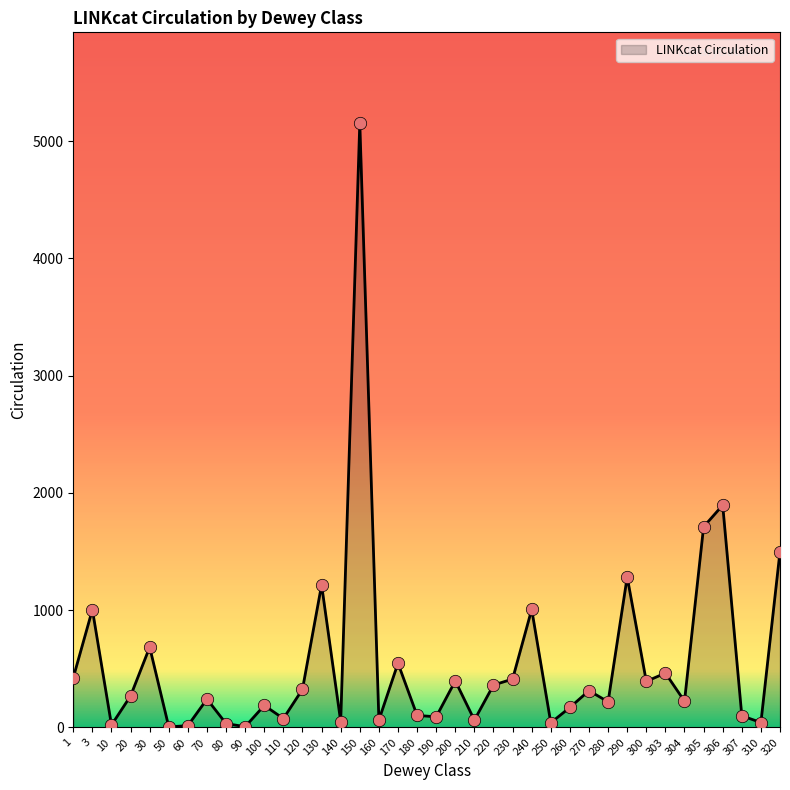

What is the change in value from 70 to 250?

-202